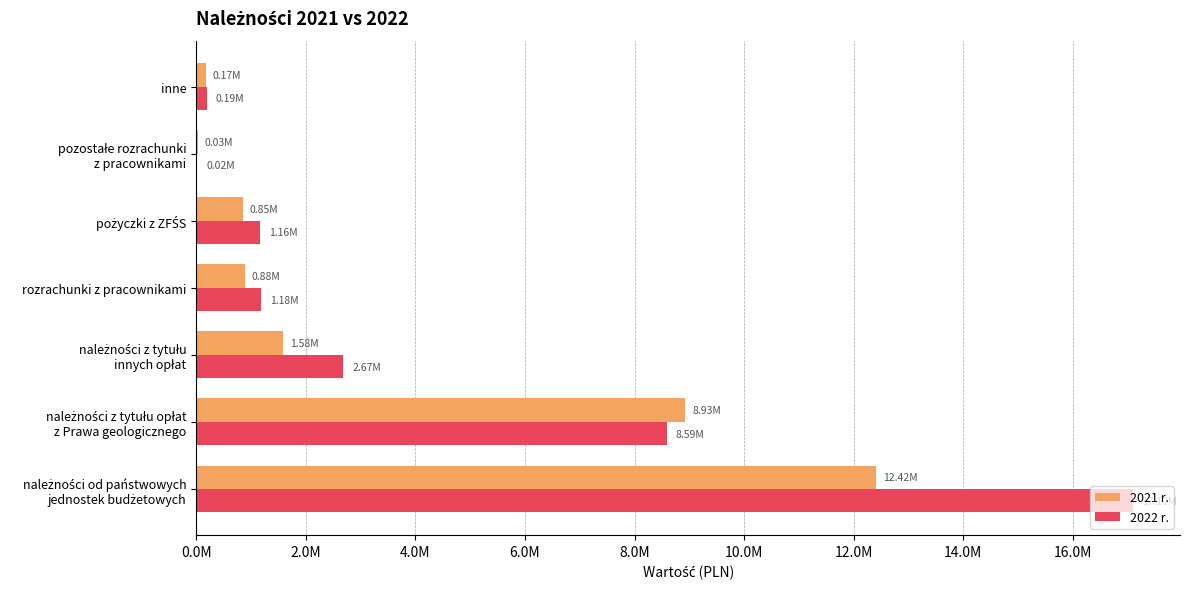

What are all the series names shown in the legend?

2021 r., 2022 r.